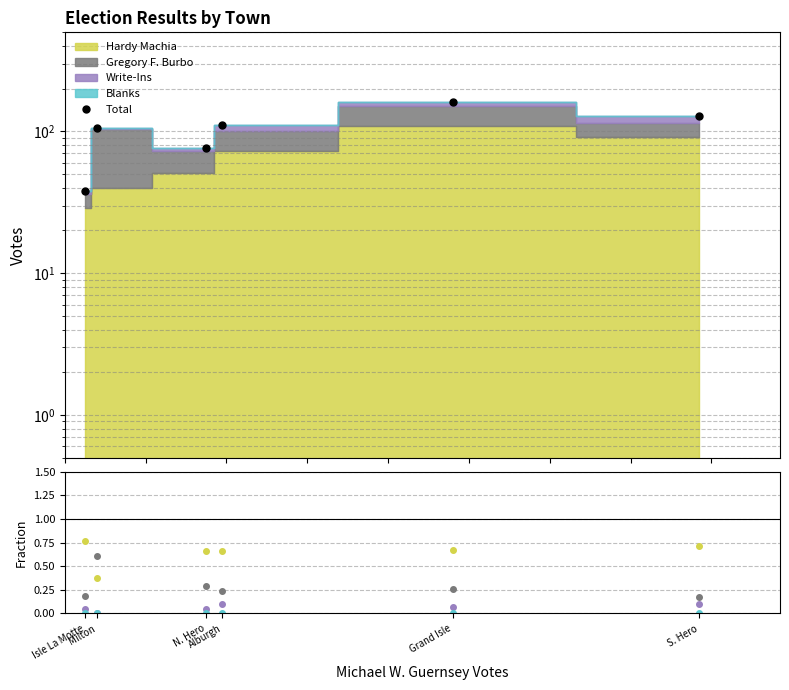

Reading left to right, transcribe all the data shown in this chart.

Total: 38.0	105.0	77.0	111.0	161.0	128.0
Hardy Machia: 0.8	0.4	0.7	0.7	0.7	0.7
Gregory F. Burbo: 0.2	0.6	0.3	0.2	0.3	0.2
Write-Ins: 0.1	0.0	0.1	0.1	0.1	0.1
Blanks: 0.0	0.0	0.0	0.0	0.0	0.0